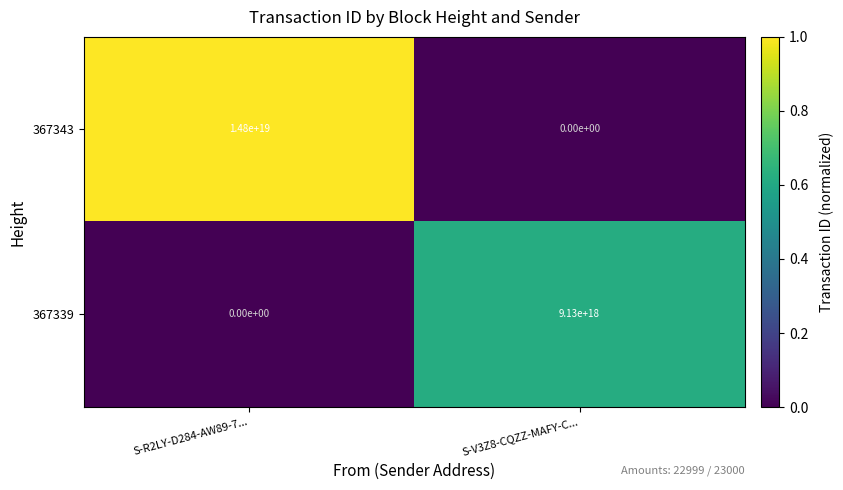

Is the value of 367339 at S-V3Z8-CQZZ-MAFY-C... greater than the value of 367343 at S-V3Z8-CQZZ-MAFY-C...?

Yes